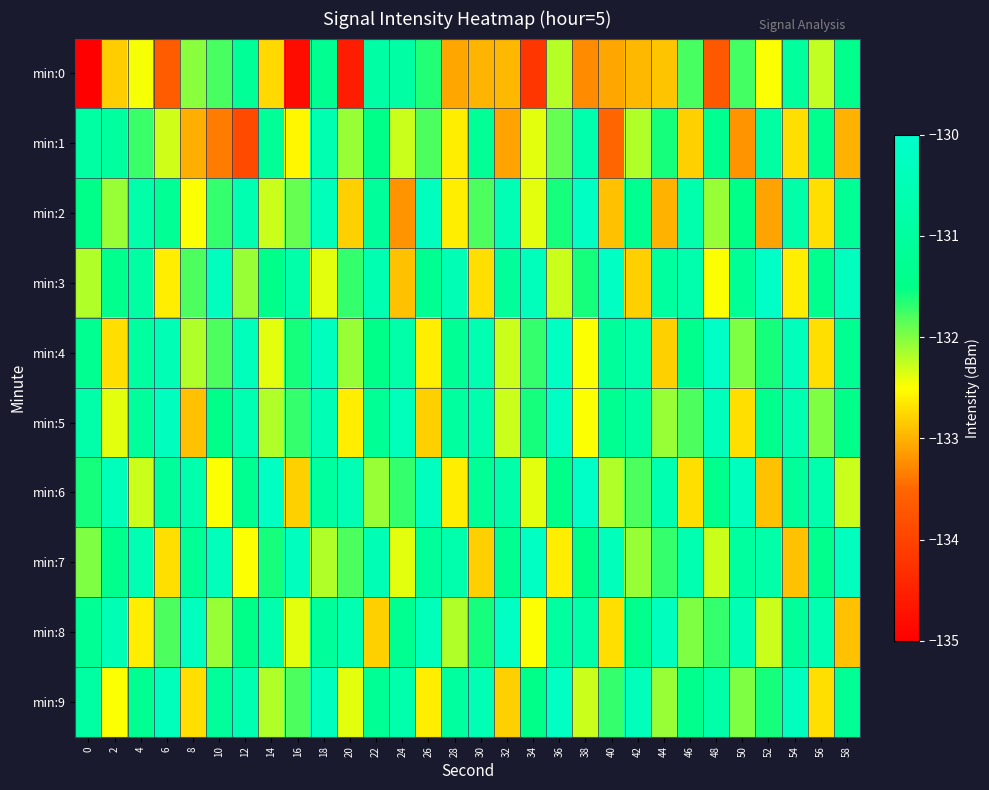

List the series in order of their peak value, lowest first.

min:0, min:1, min:2, min:5, min:7, min:8, min:9, min:3, min:4, min:6